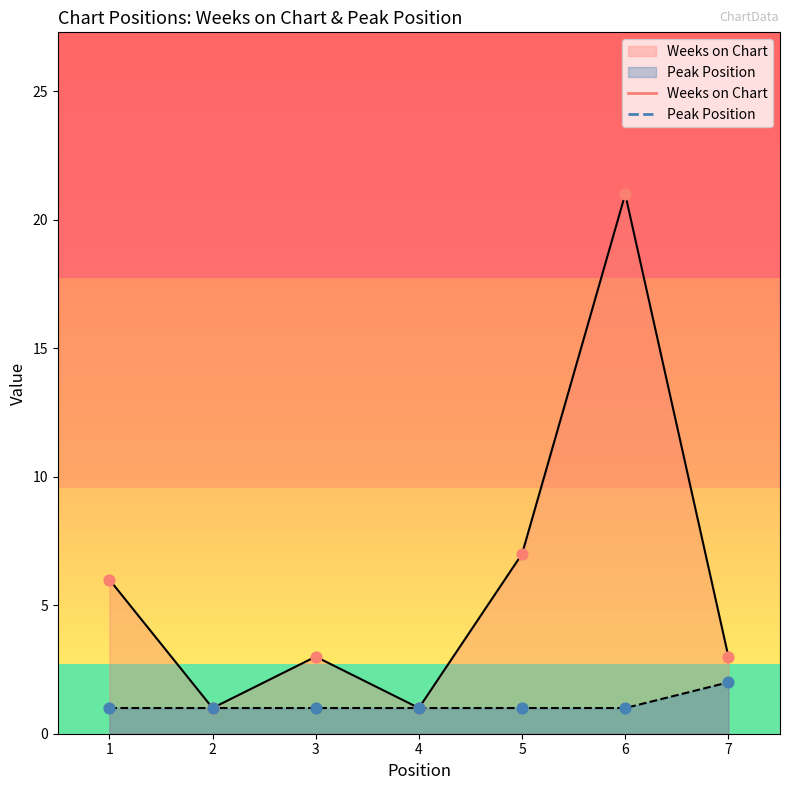

Is the value of Weeks on Chart at 2 greater than the value of Peak Position at 5?

No